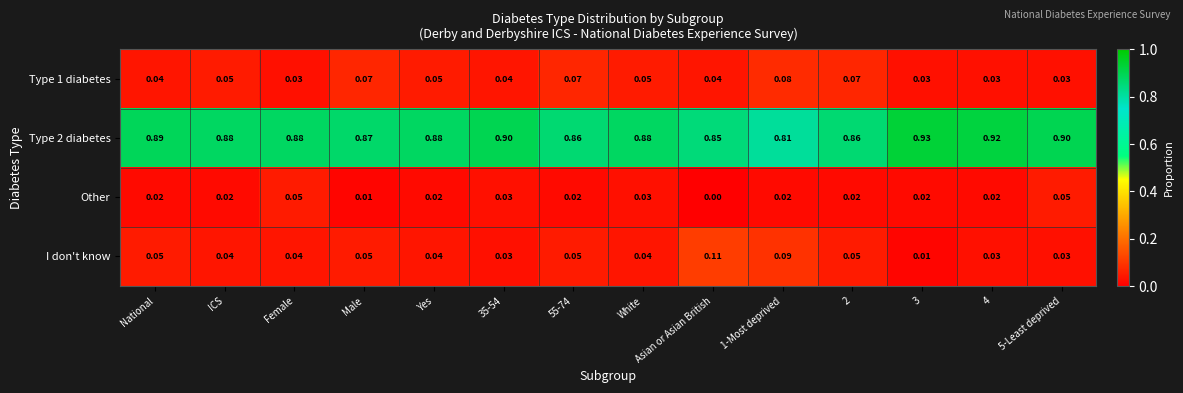

Between National and Asian or Asian British, which series saw the biggest shift?

I don't know